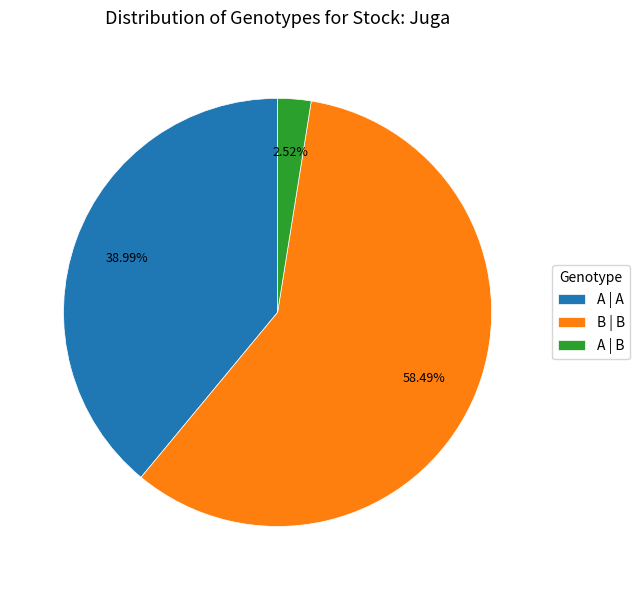

To the nearest percent, what percentage of the pie is B | B?

58%